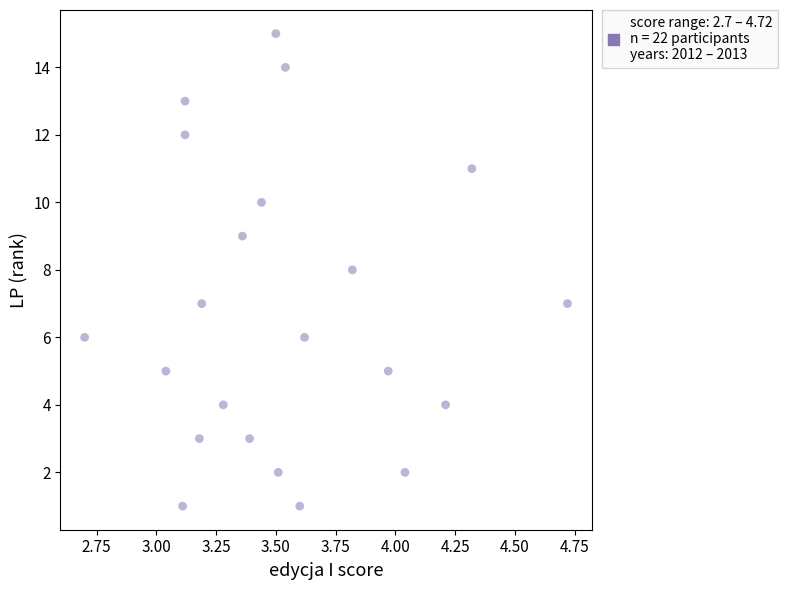

What is the range of Y values (max minus min)?

14